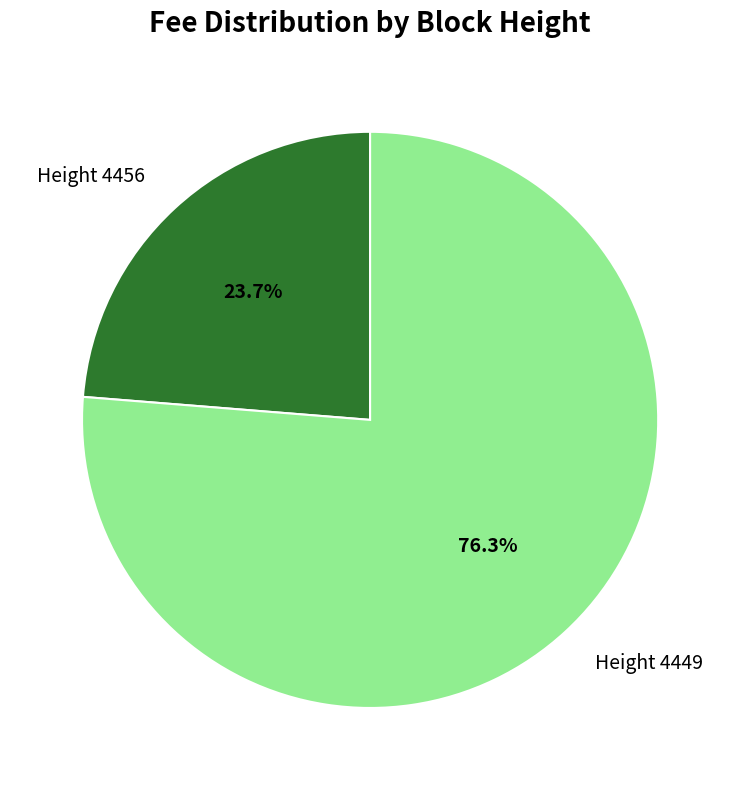

To the nearest percent, what percentage of the pie is Height 4456?

24%